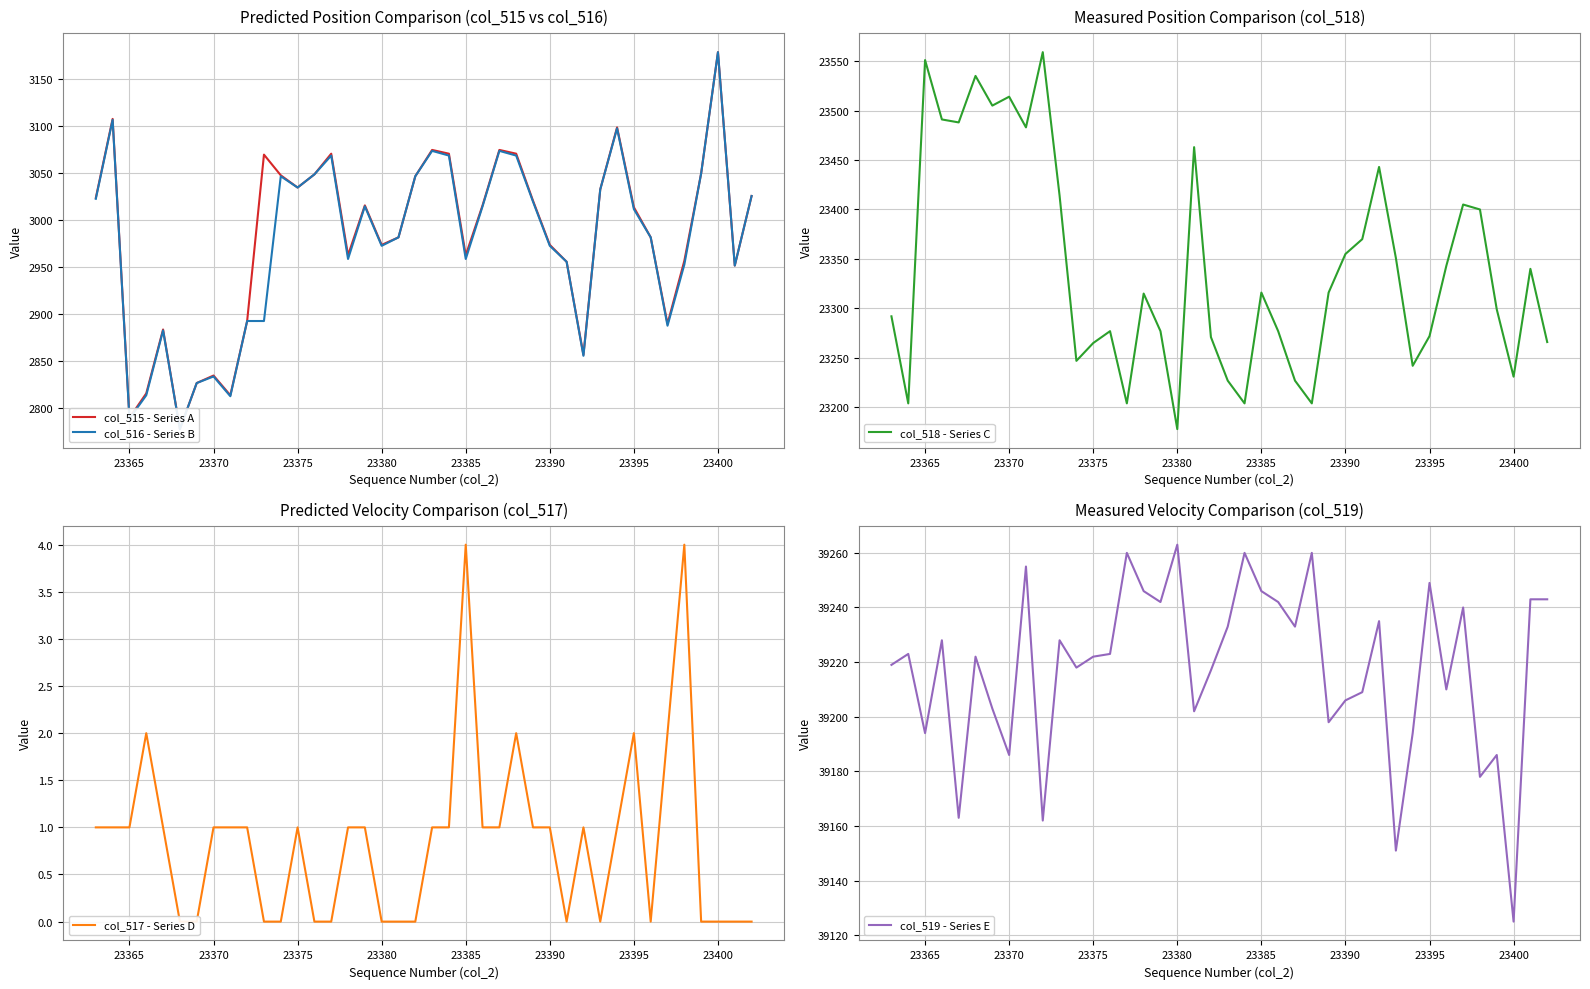

Does the chart have visible grid lines?

Yes